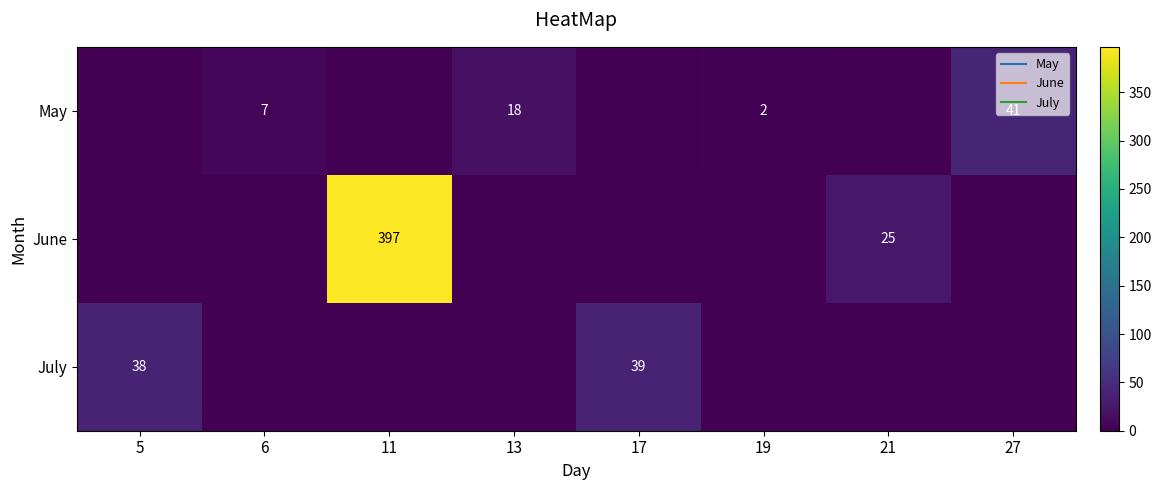

What is the sum of the May values at 19 and 27?

43